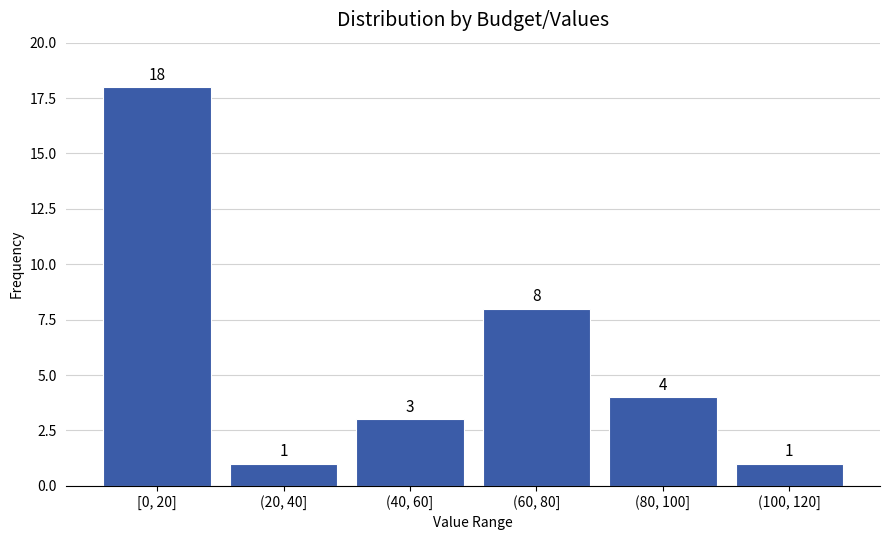

Reading left to right, transcribe all the data shown in this chart.

[0, 20]=18	(20, 40]=1	(40, 60]=3	(60, 80]=8	(80, 100]=4	(100, 120]=1